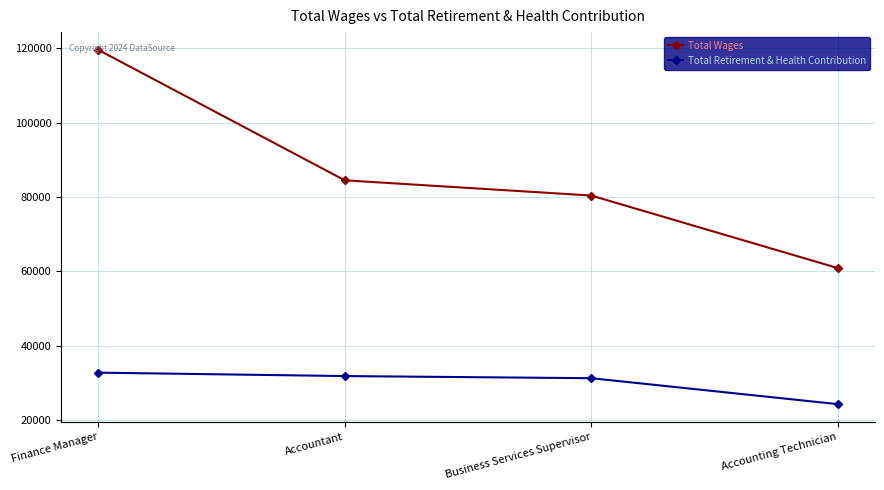

Reading right to left, what are all the values shown in this chart?

Total Wages: Accounting Technician=60916	Business Services Supervisor=80428	Accountant=84525	Finance Manager=119622
Total Retirement & Health Contribution: Accounting Technician=24314	Business Services Supervisor=31290	Accountant=31869	Finance Manager=32787